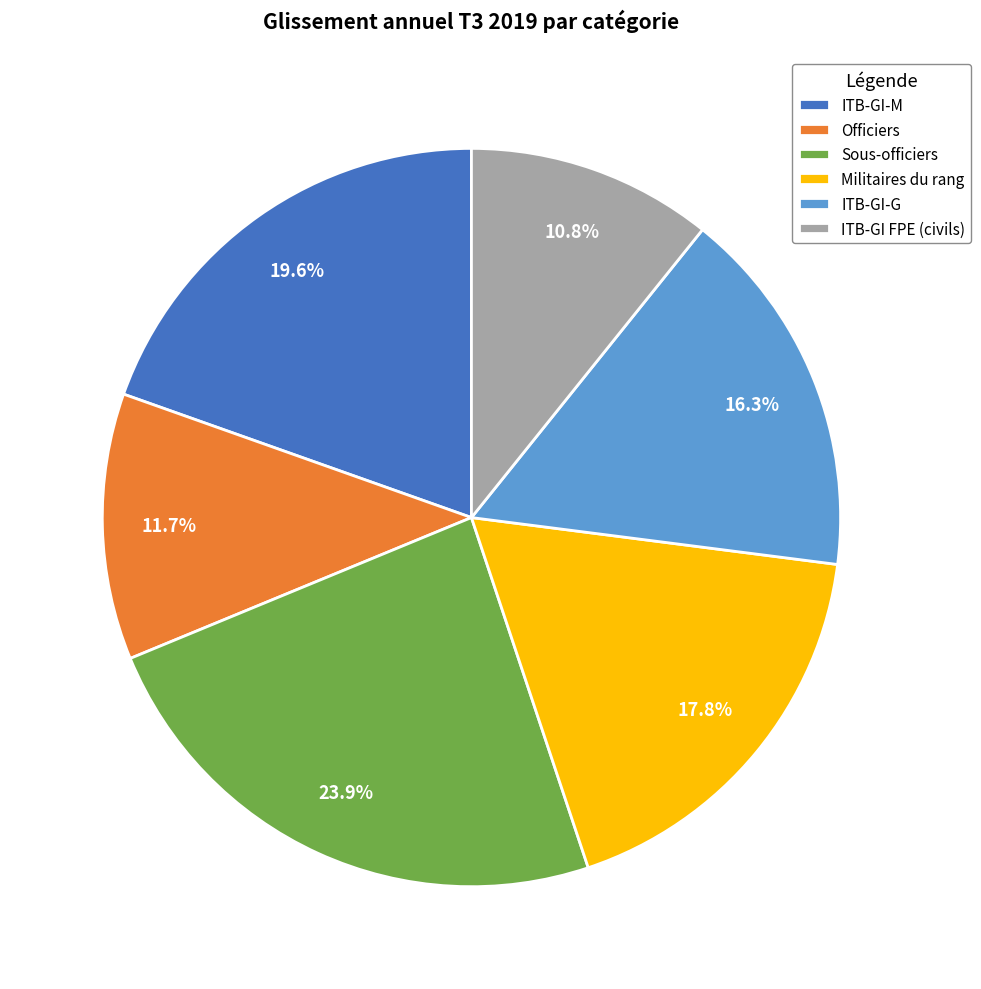

Is it true that Officiers is 12% of the pie?

True